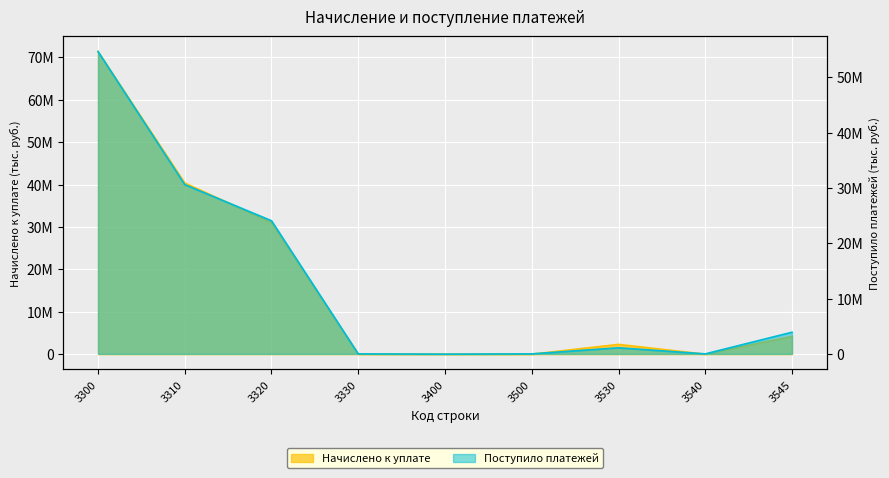

Rank the categories by Начислено к уплате value from lowest to highest.

3330, 3540, 3400, 3500, 3530, 3545, 3320, 3310, 3300